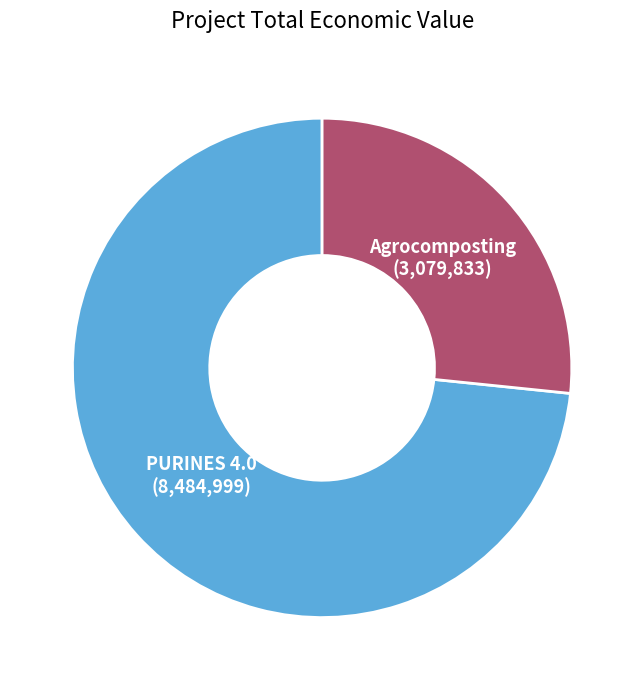

Does any single category account for the majority?

Yes